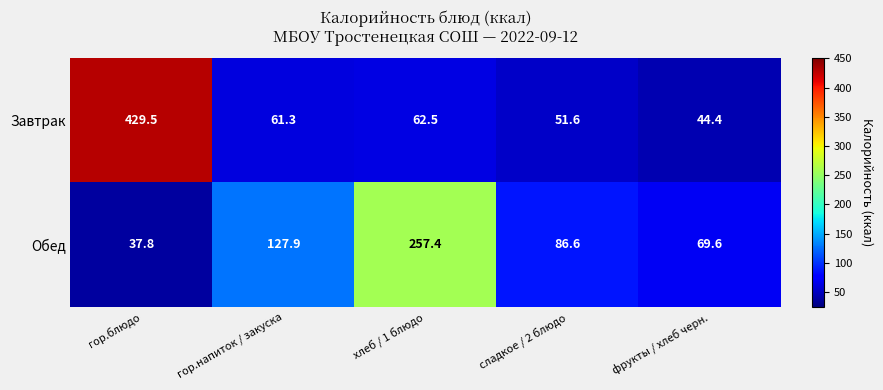

At which label does Обед first exceed 86?

гор.напиток / закуска